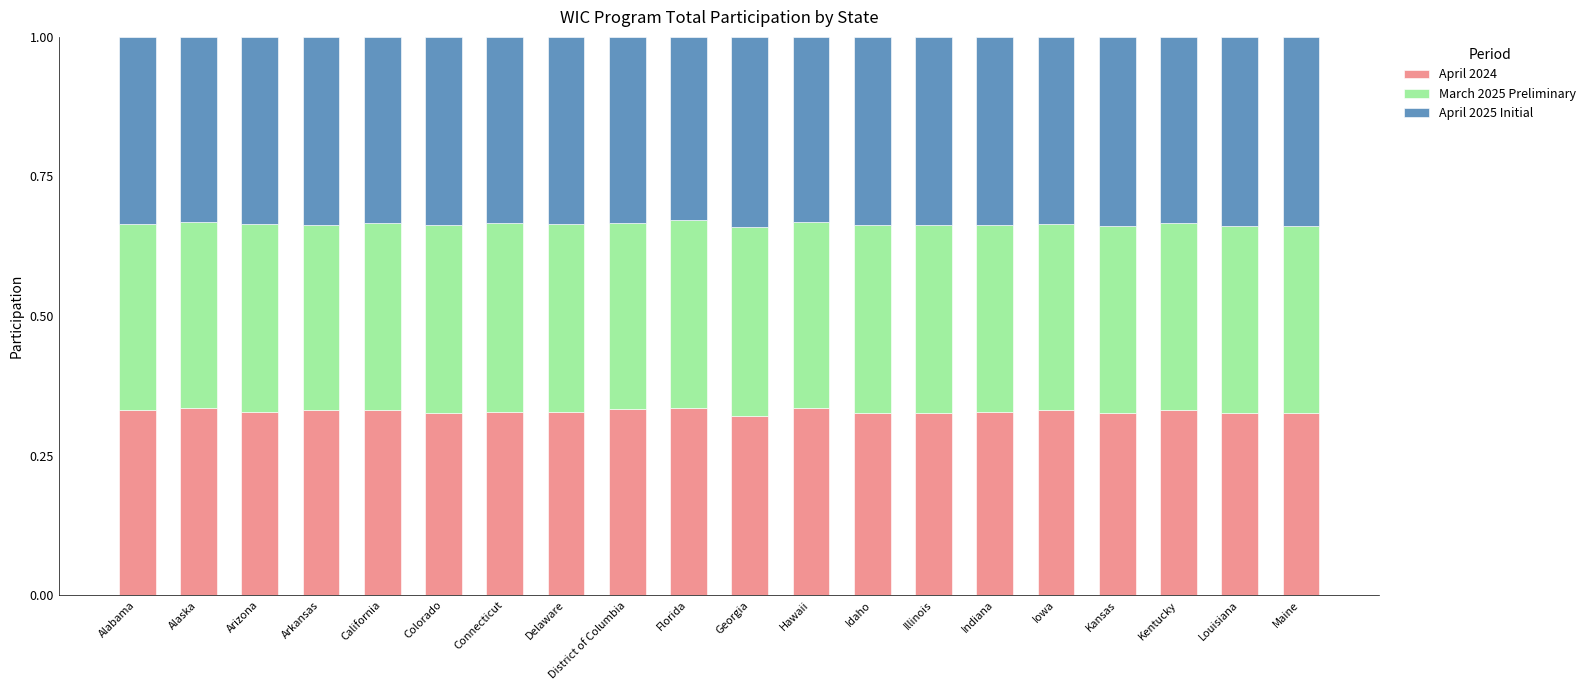

What is the total value across all series at Connecticut?

1.0